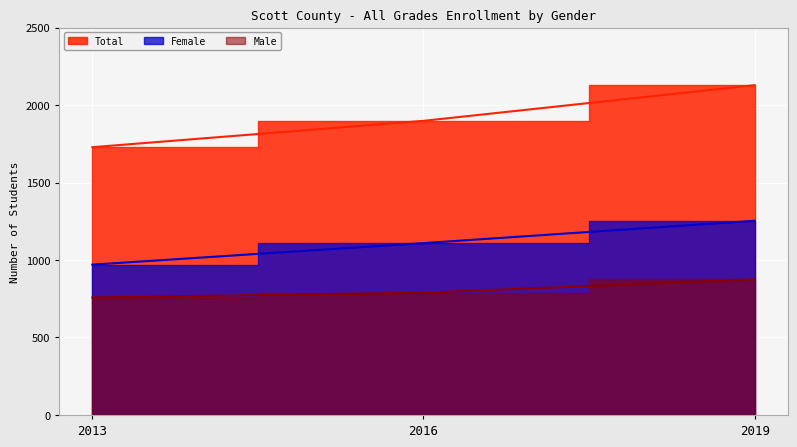

At how many categories does at least one series exceed 1708?

3